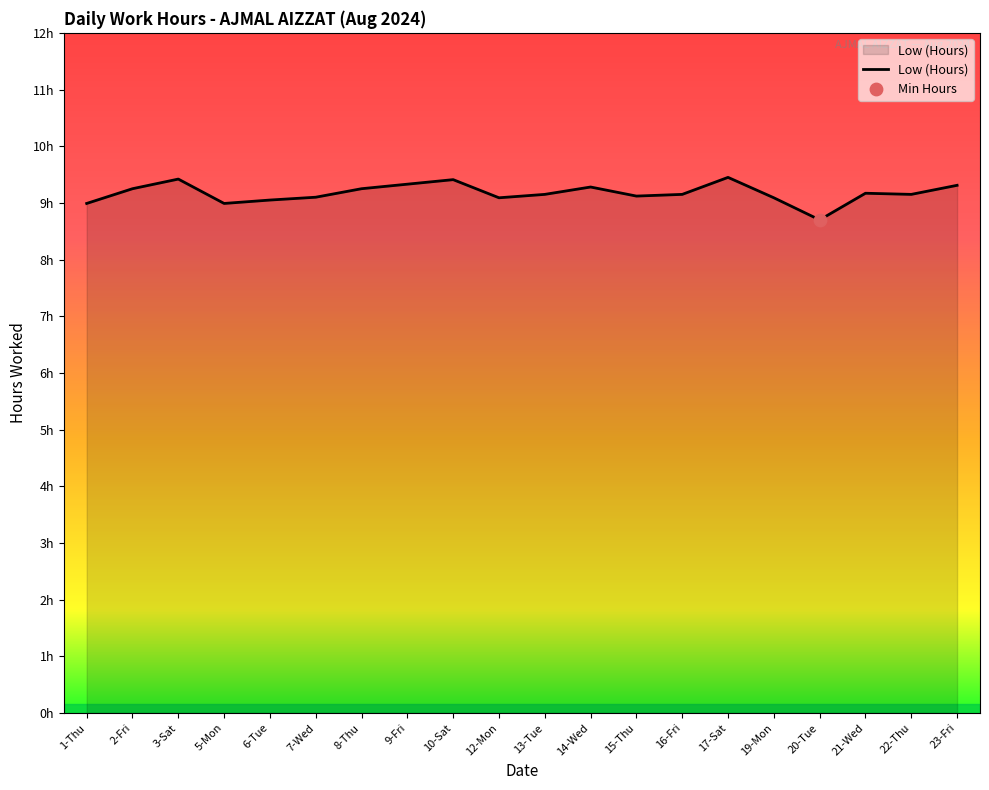

Which has a higher value, 17-Sat or 12-Mon?

17-Sat